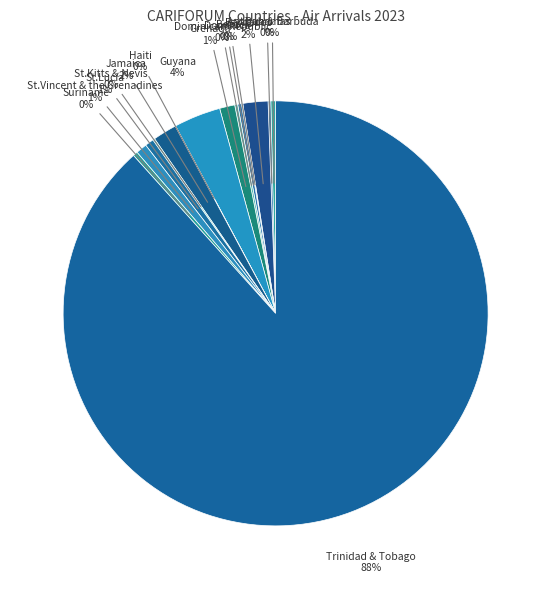

Rank the categories by value from highest to lowest.

Trinidad & Tobago, Guyana, Barbados, Jamaica, Grenada, St.Vincent & the Grenadines, St.Lucia, Antigua & Barbuda, Suriname, Dominica, Dominican Republic, Bahamas, St.Kitts & Nevis, Belize, Haiti